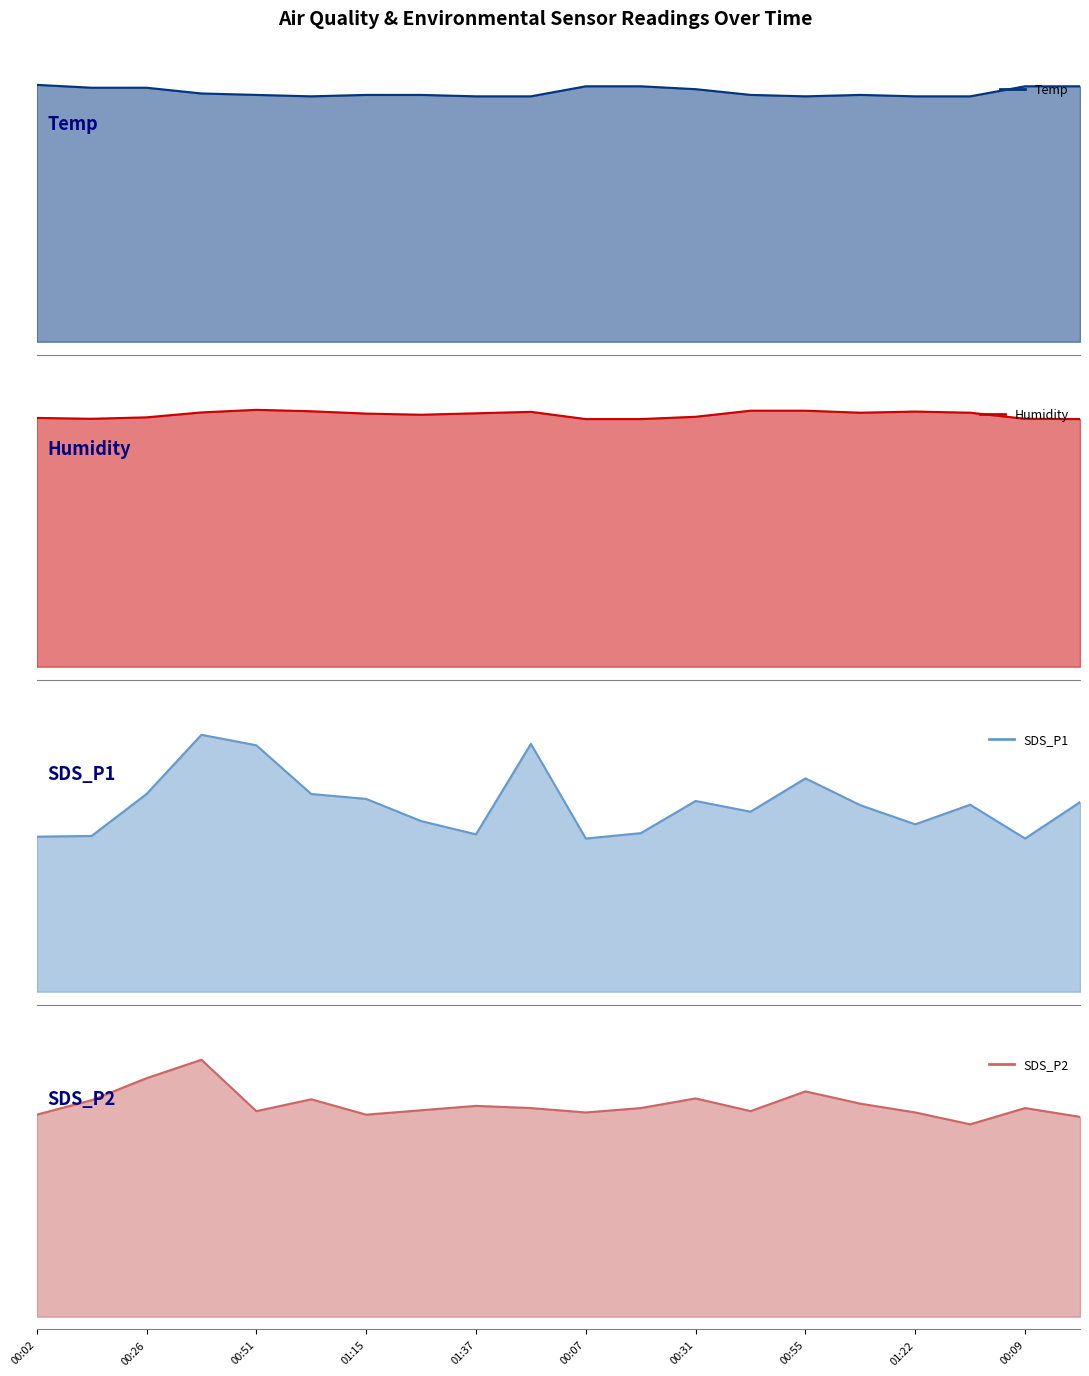

Does the chart have visible grid lines?

No